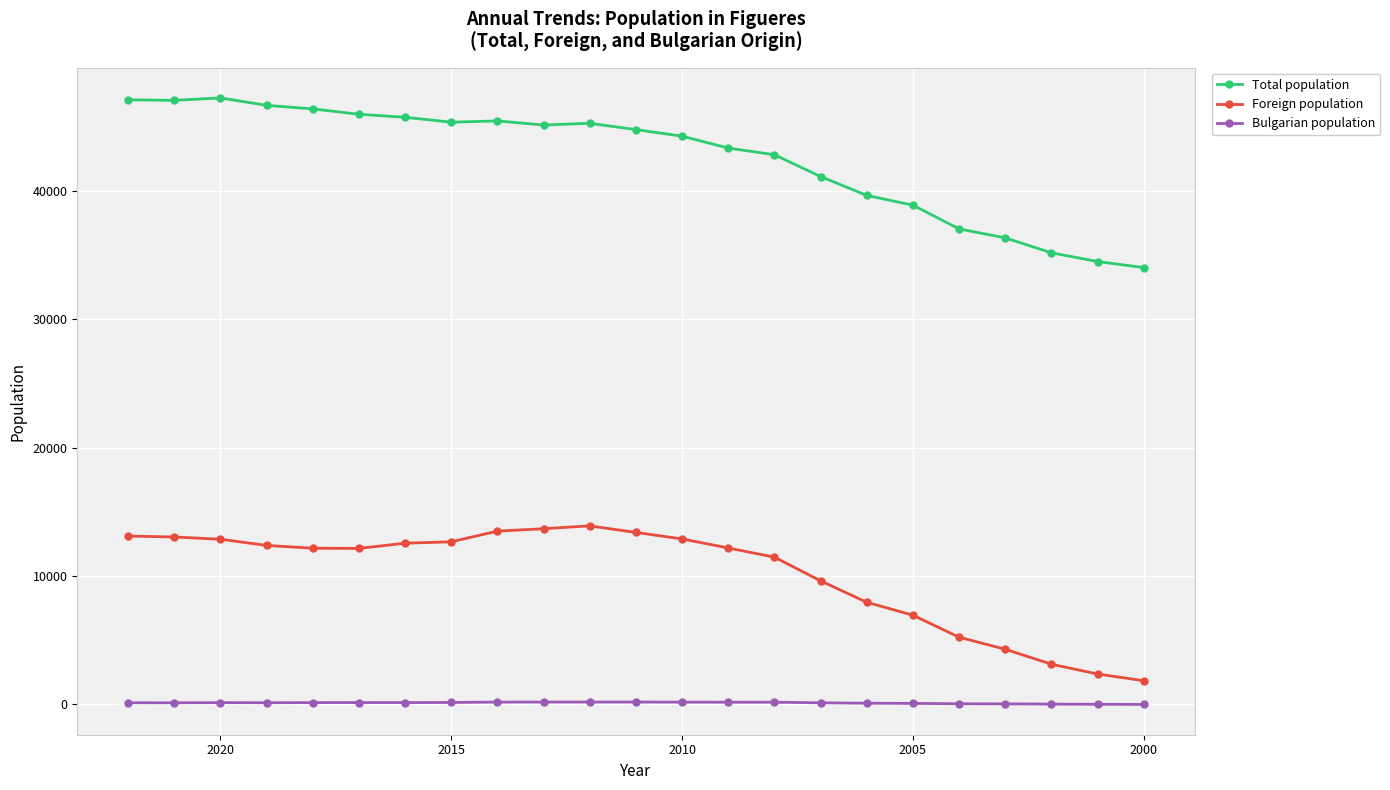

What is the difference between the highest and lowest values at 2000?

34017